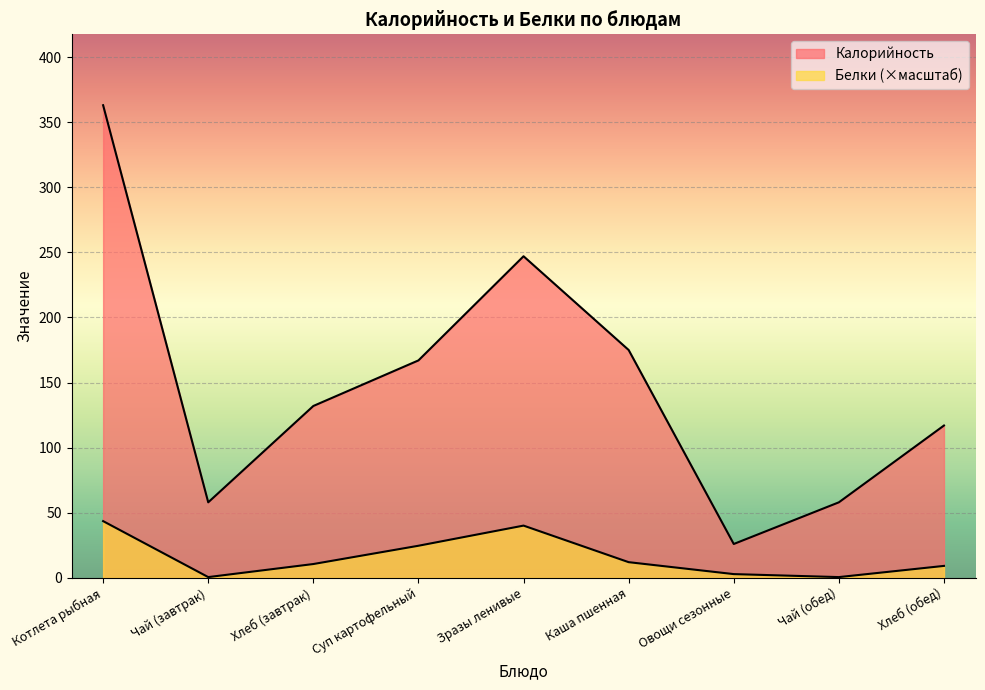

In Белки, how many points are higher than both neighbors (excluding endpoints)?

1